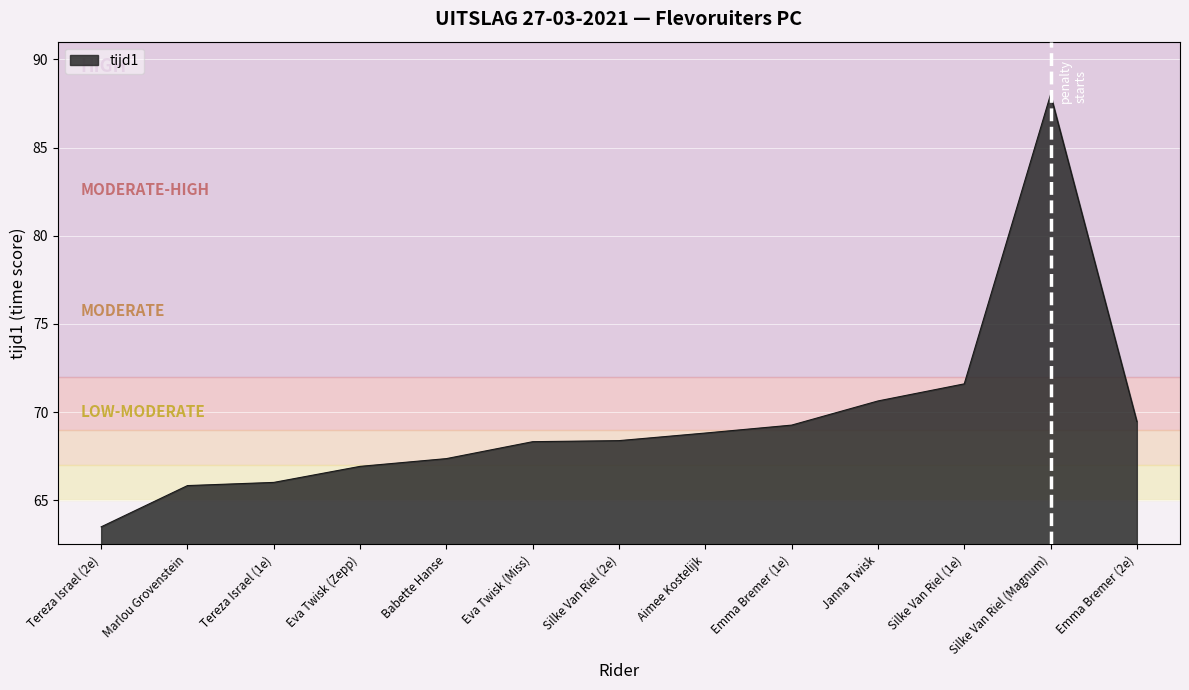

What is the value of the 6th point from the left?

68.3